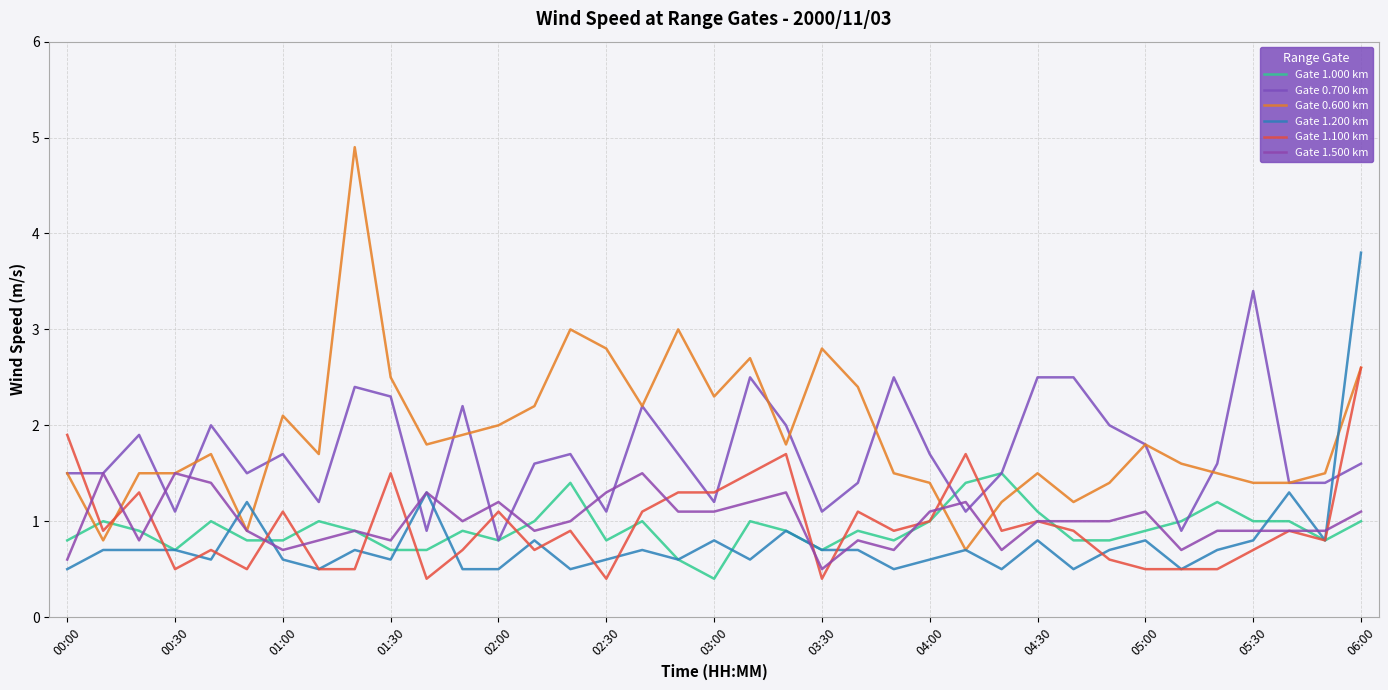

Does the chart display data point markers on the line(s)?

No